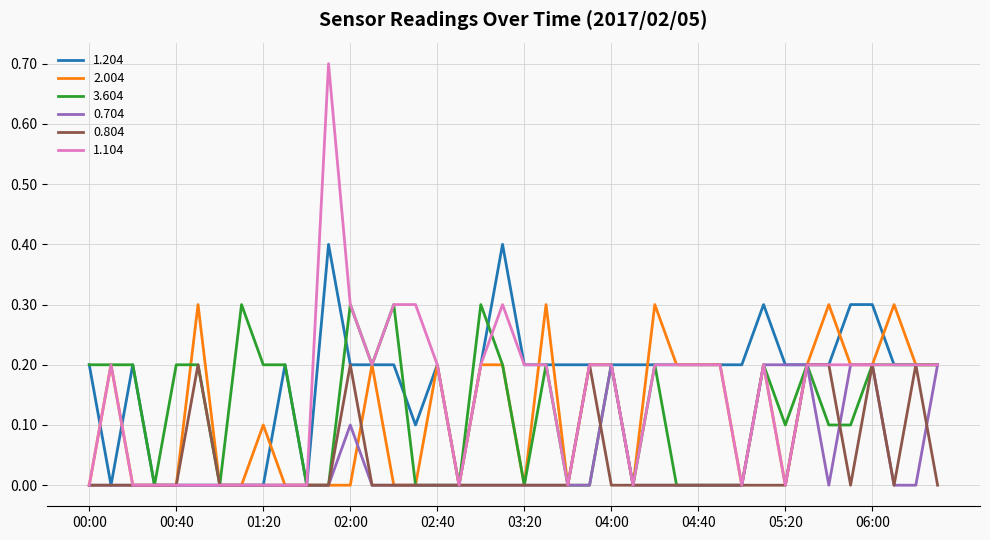

What is the maximum value shown in the chart?

0.7